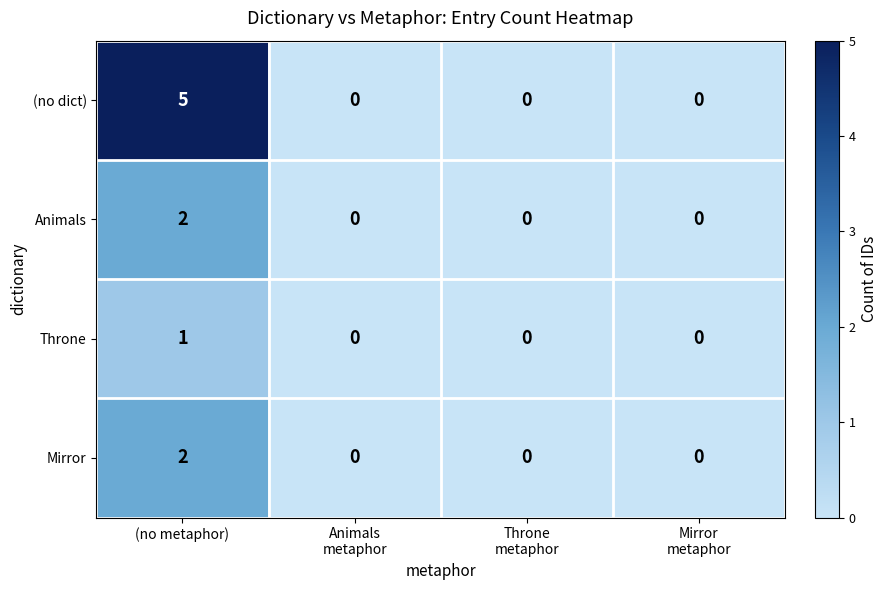

What is the sum of all (no dict) values?

5